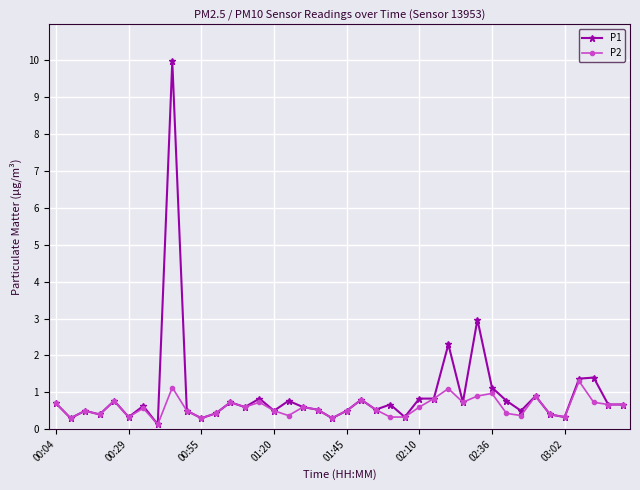

At how many categories does at least one series exceed 0?

40